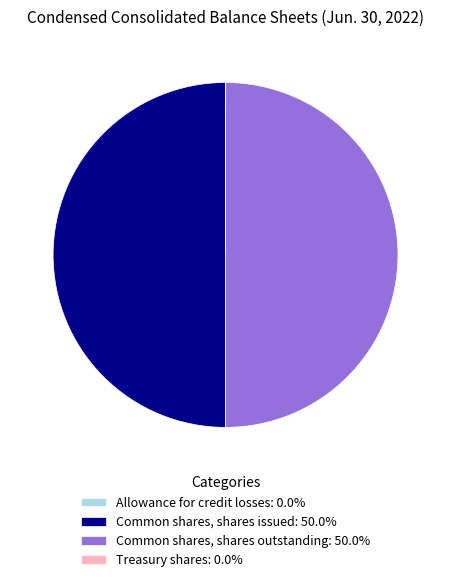

Is the sum of Common shares, shares outstanding: 50.0% and Common shares, shares issued: 50.0% greater than half?

Yes